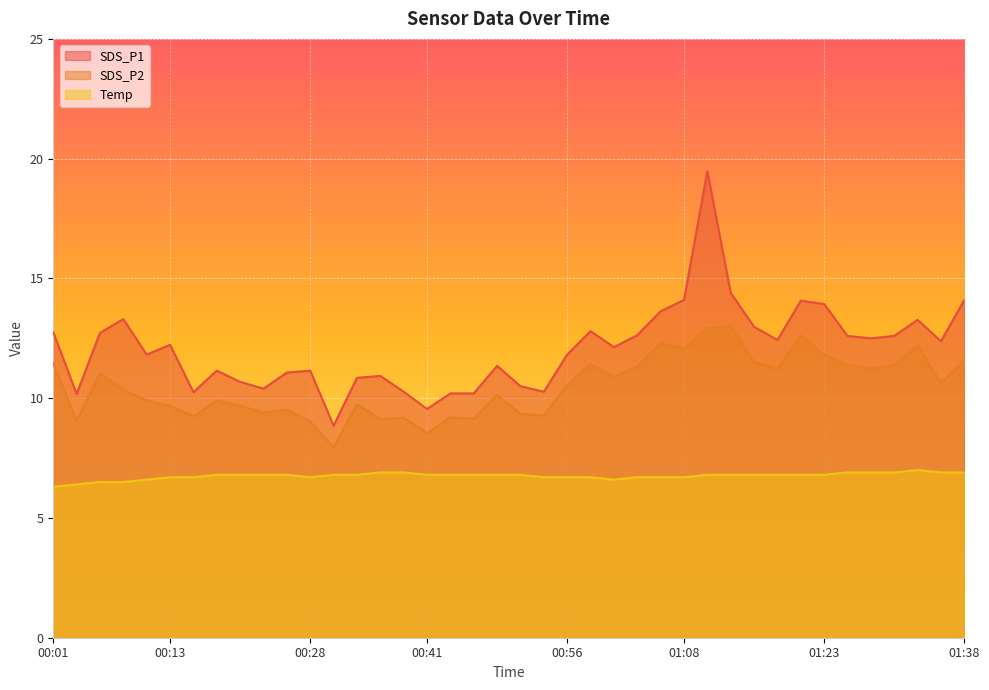

True or false: Temp and SDS_P1 cross at least once.

False